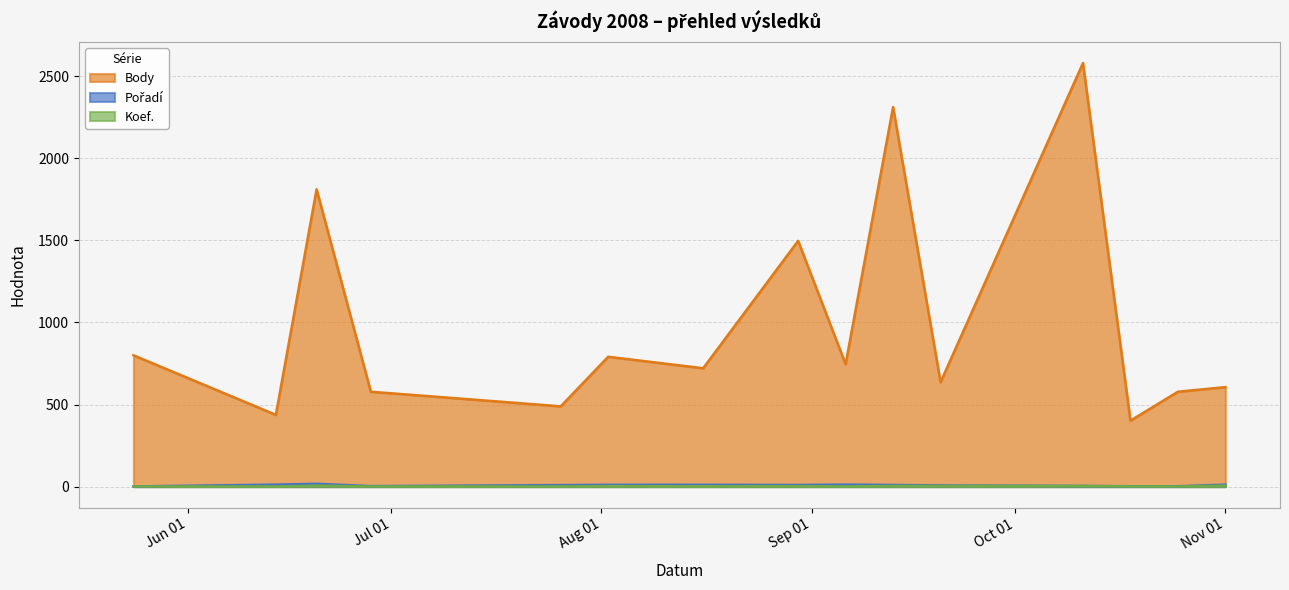

At which category does Koef. reach its first local valley?

2008-08-16